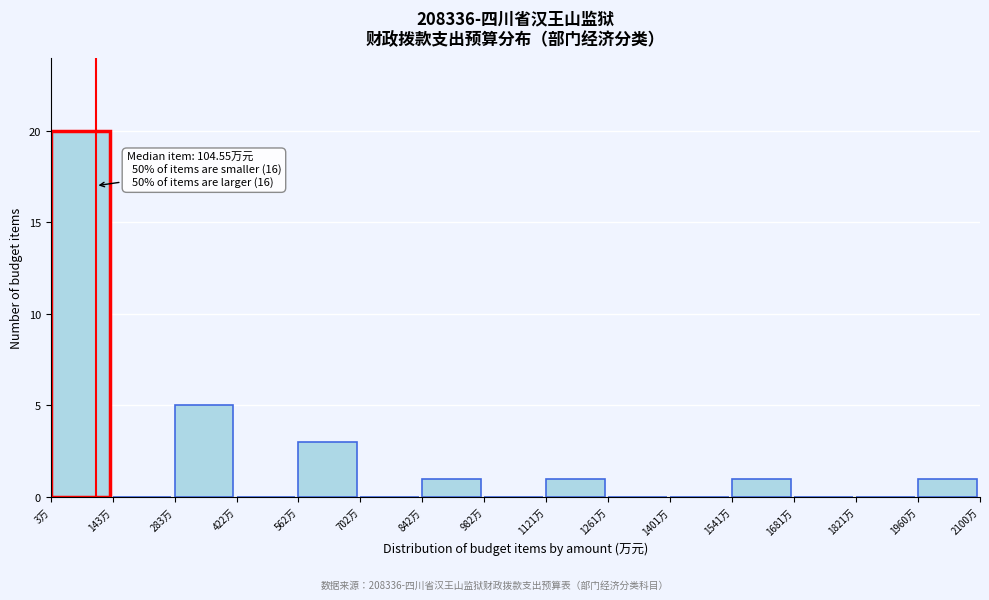

Which range on the x-axis has the tallest bar?

0 to 140